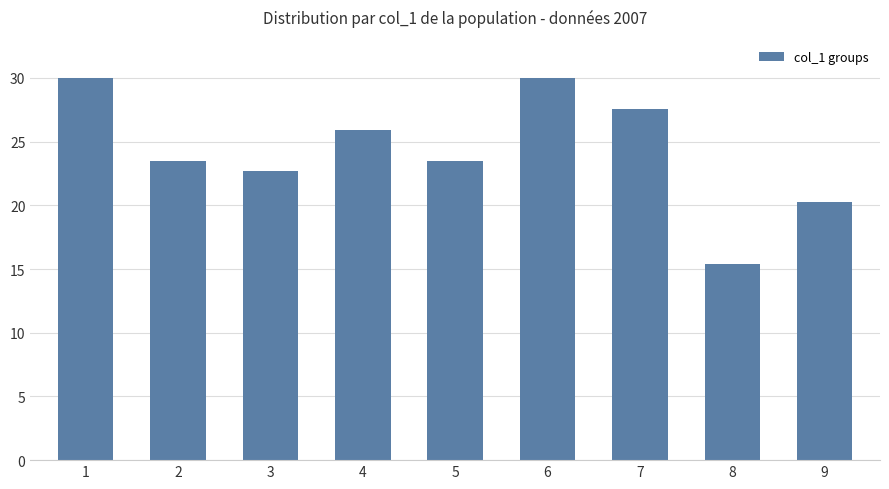

How many values are below 23?

3